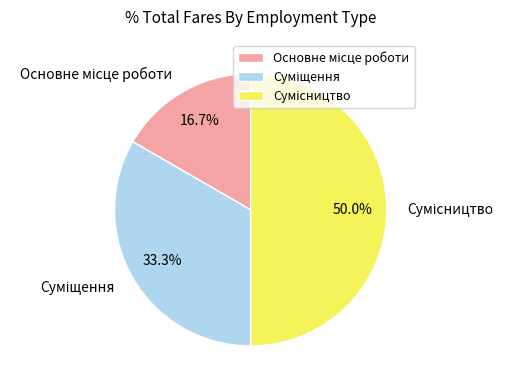

How many slices are in this pie chart?

3